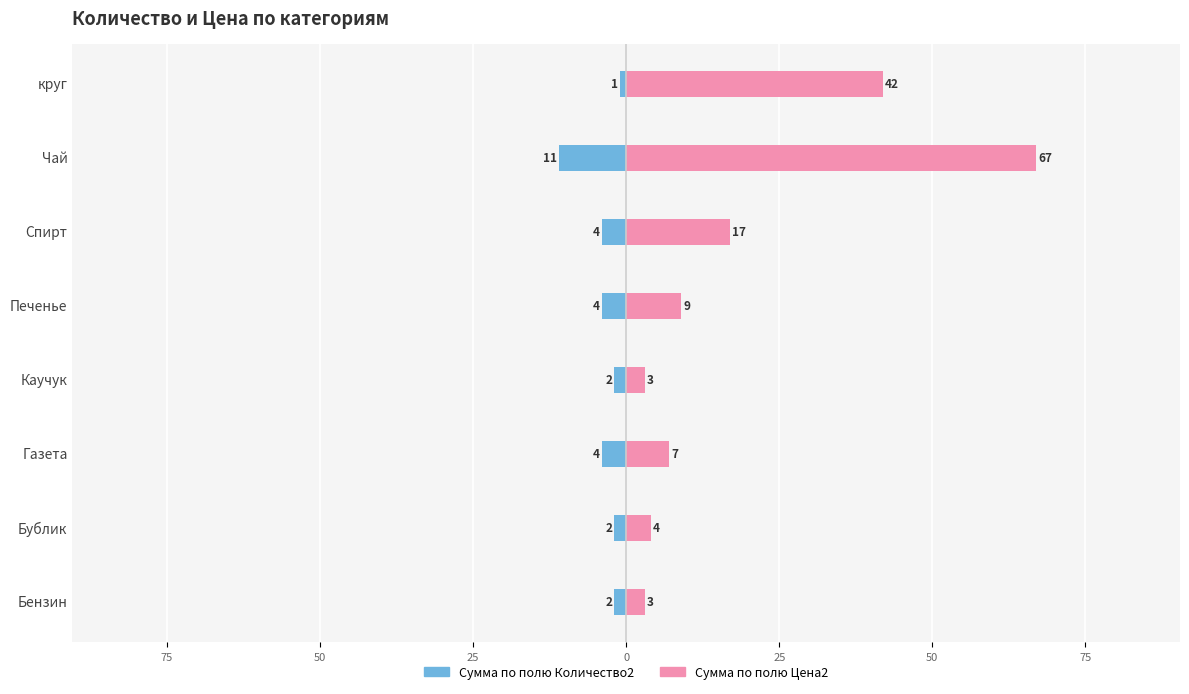

What is the difference between the maximum and minimum values in the Сумма по полю Цена2 series?

64